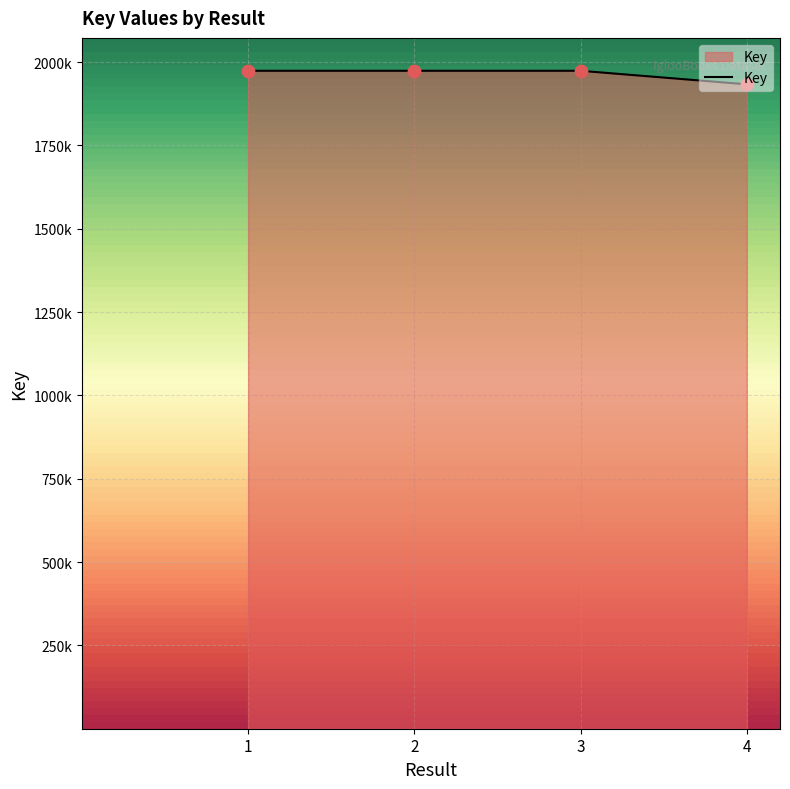

Approximately how many times larger is the value at 2 compared to 1?

1.0